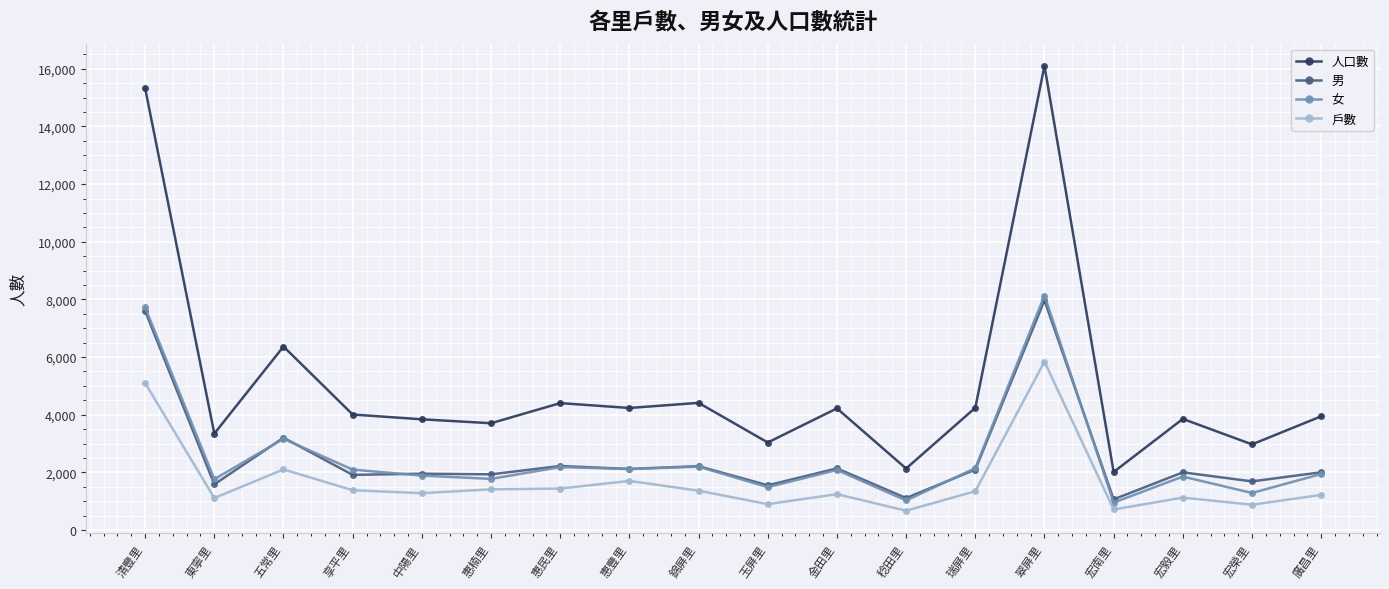

Count the number of data series in this chart.

4